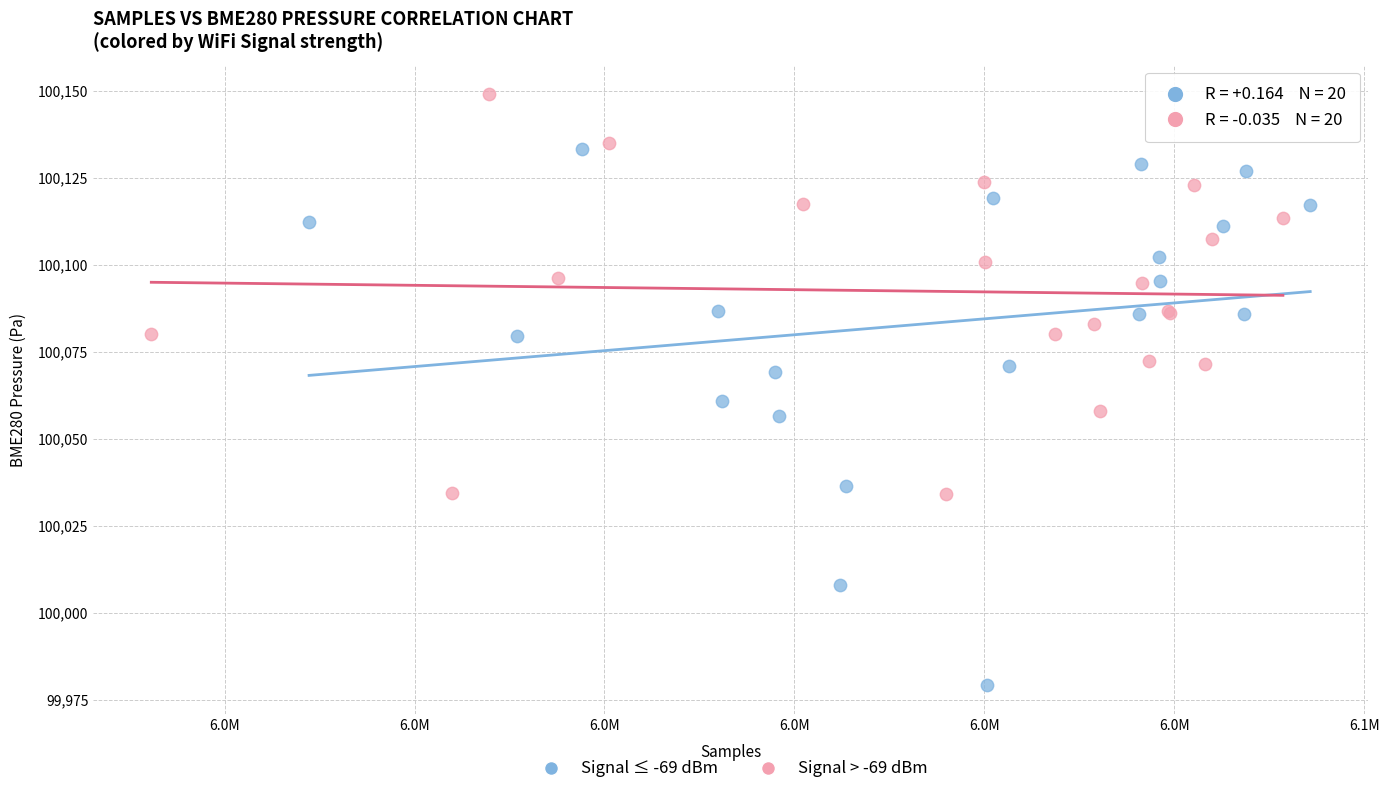

Which series reaches the minimum Y coordinate?

Signal ≤ -69 dBm